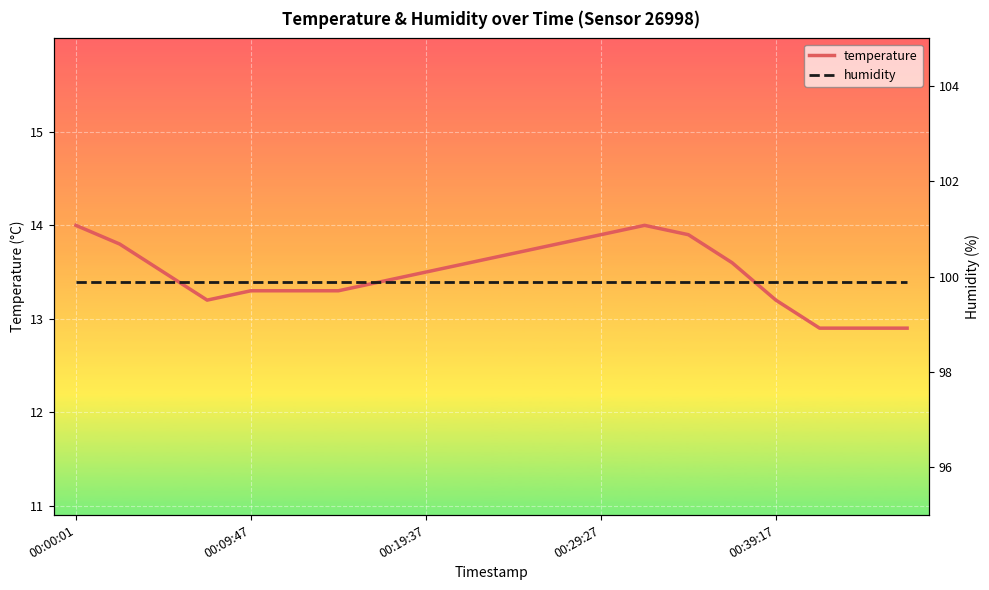

Is the value of humidity at 9 greater than the value of temperature at 11?

Yes